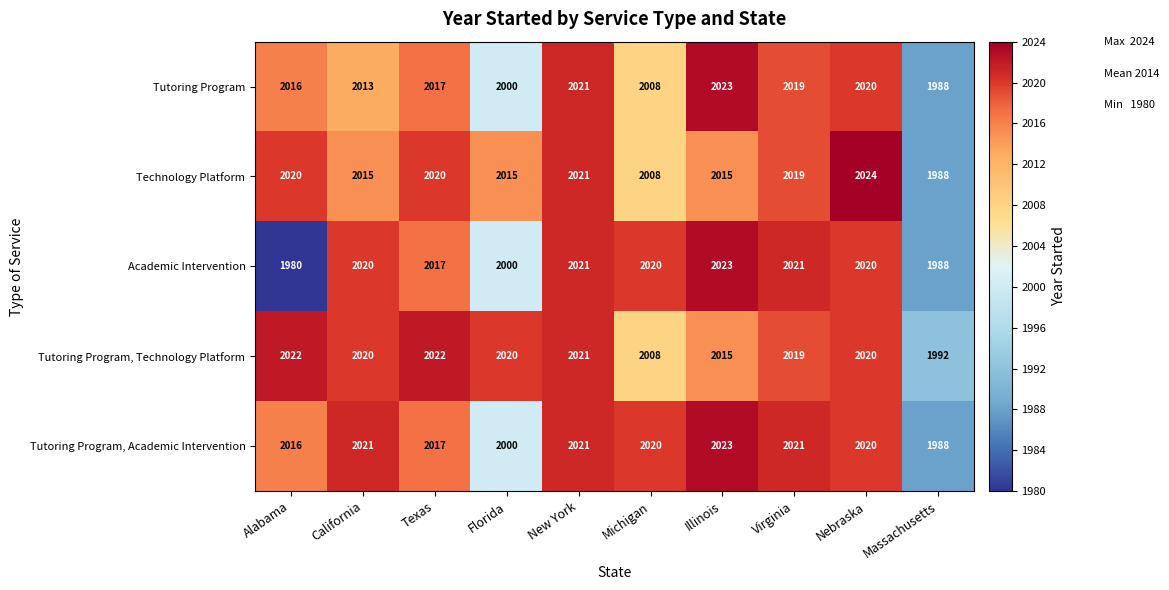

Which series has the widest spread of values?

Academic Intervention